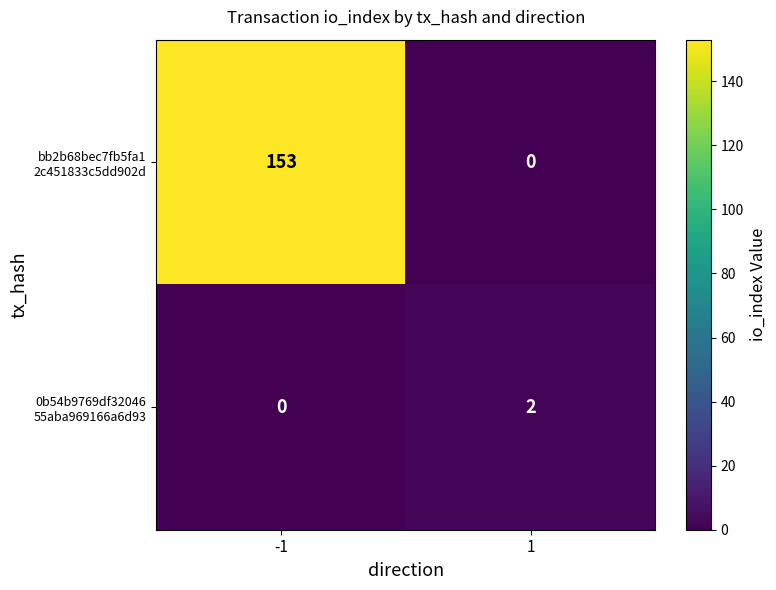

What is the maximum value shown in the chart?

153